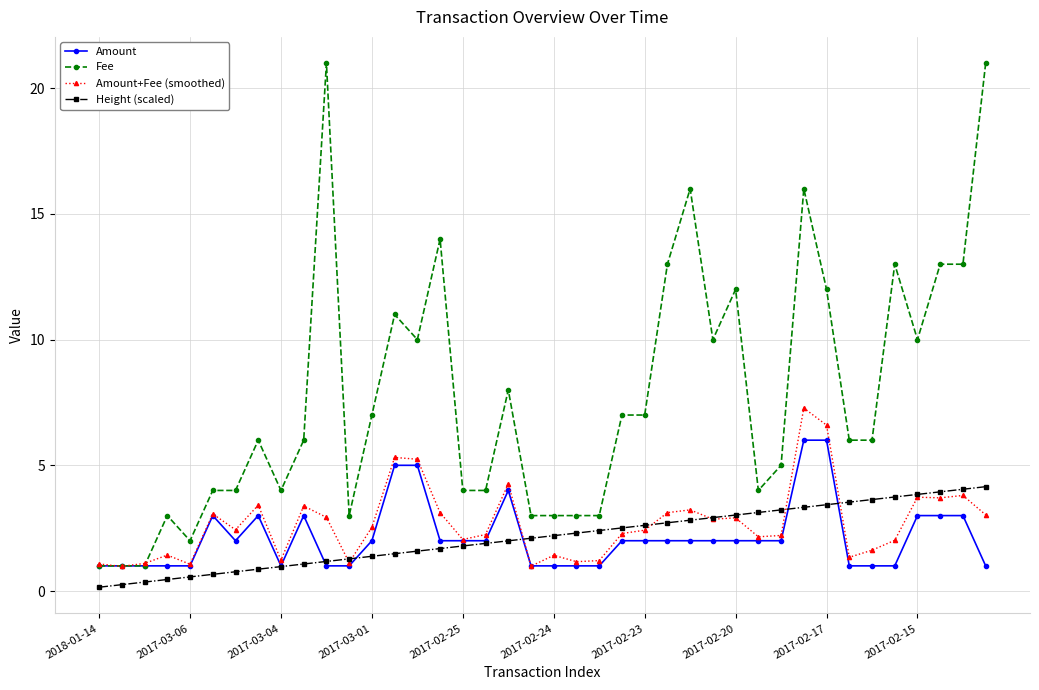

Which series has the largest total across all categories?

Fee